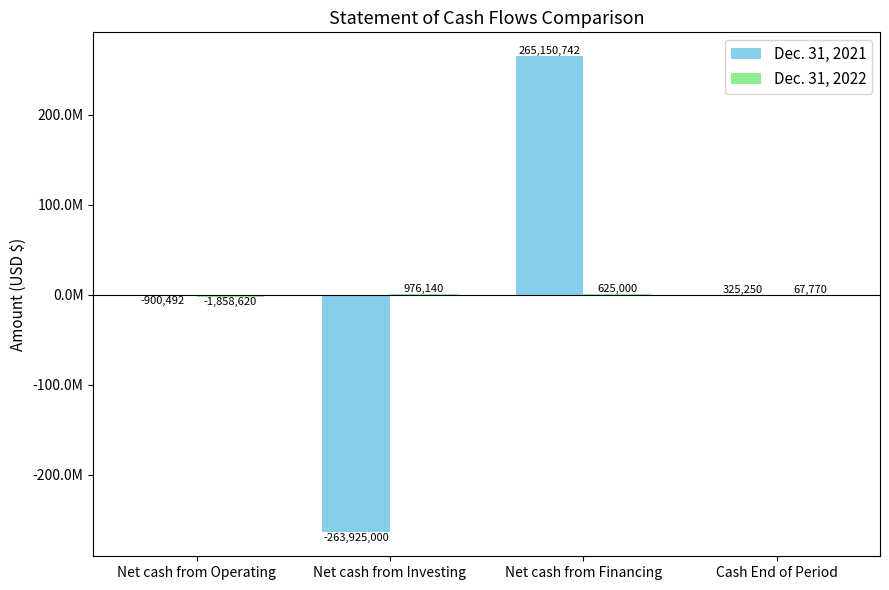

Does the chart contain stacked bars?

No